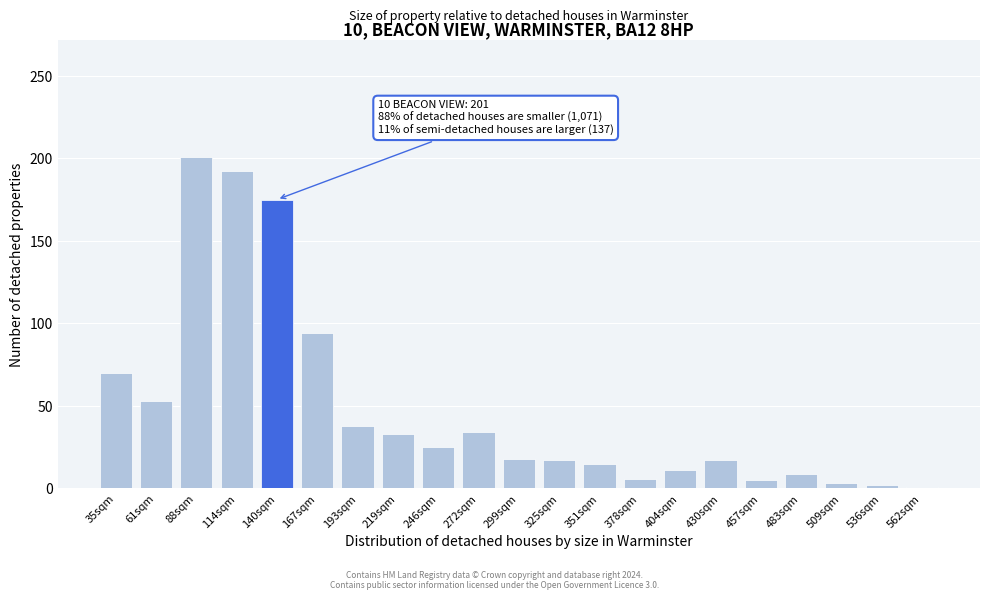

What is the maximum value shown in the chart?

201